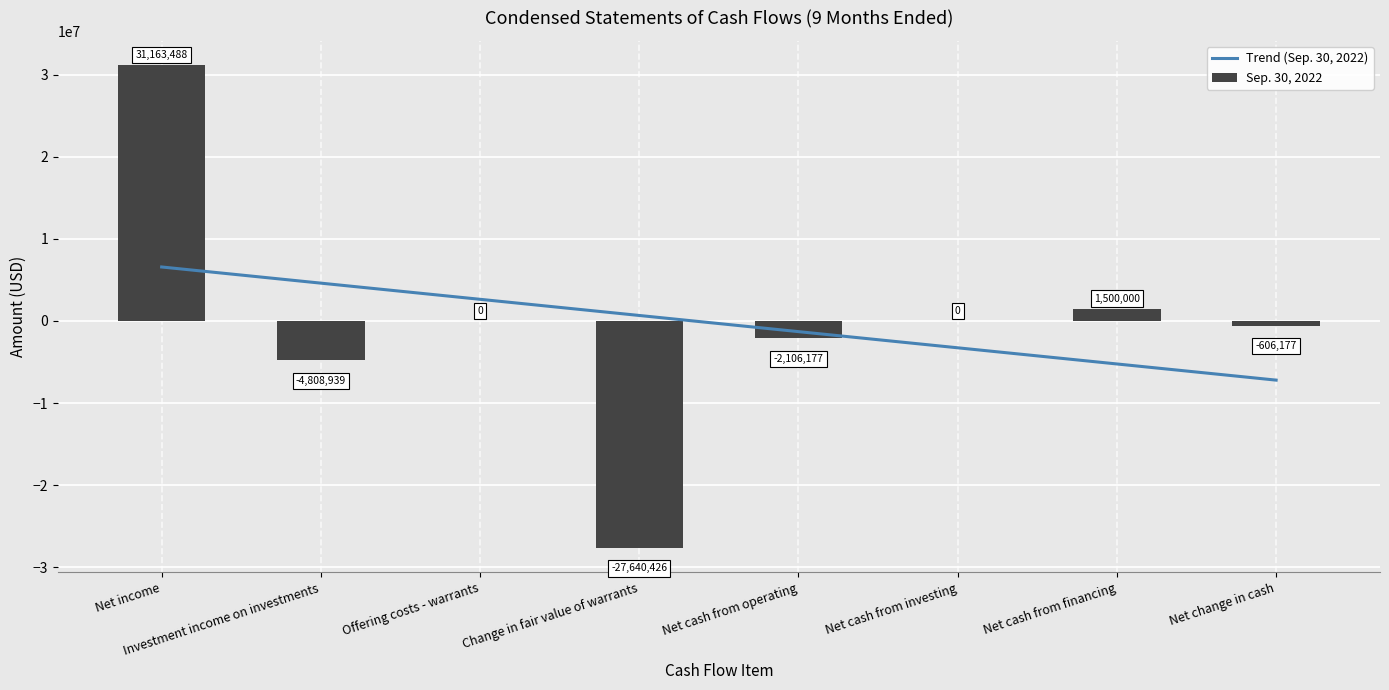

What is the sum of the Sep. 30, 2022 values at Net change in cash and Change in fair value of warrants?

-28246603